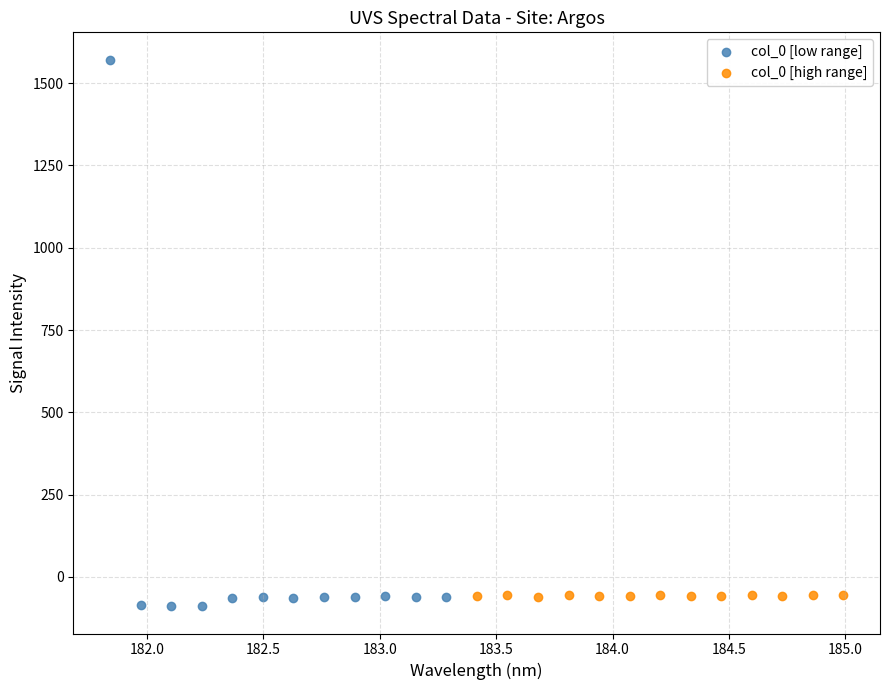

Which series has the widest spread of Y values?

col_0 [low range]